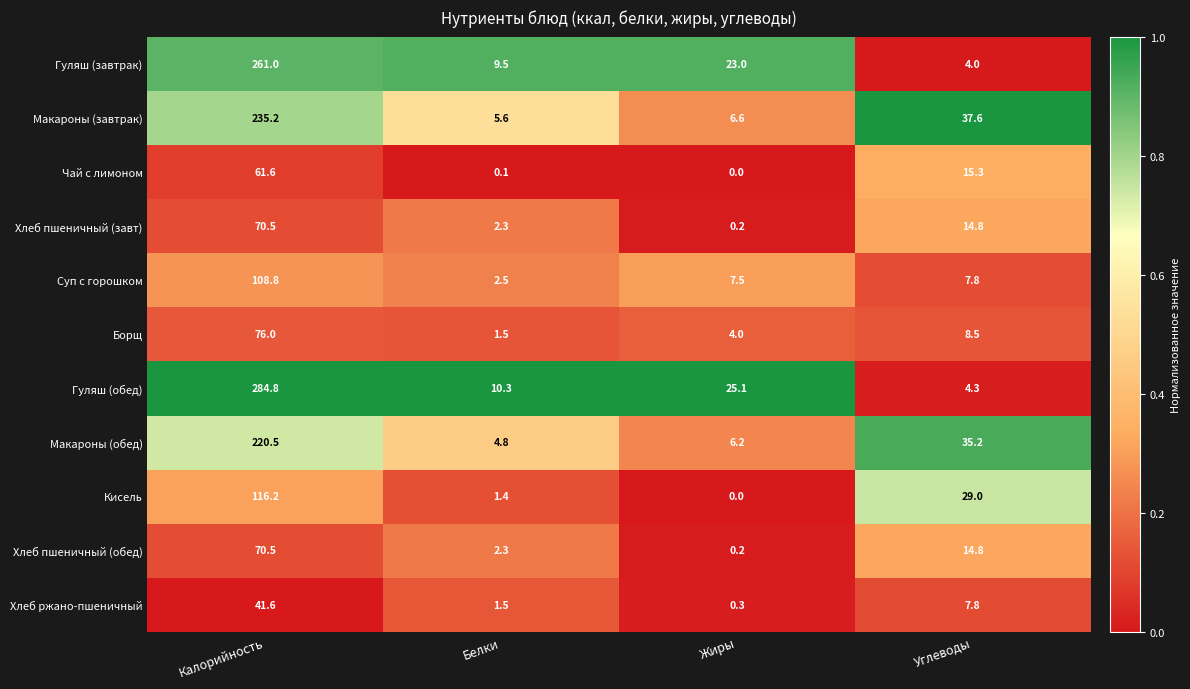

Which series has the widest spread of values?

Гуляш (обед)